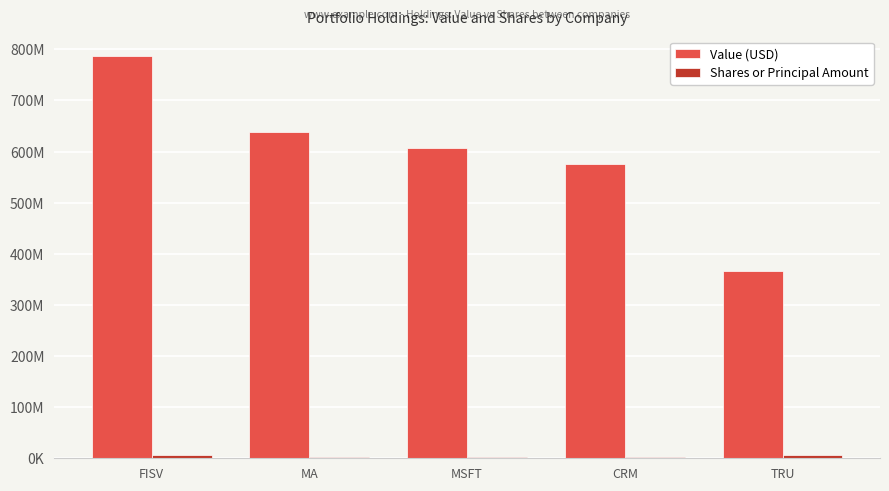

Are the bars horizontal?

No